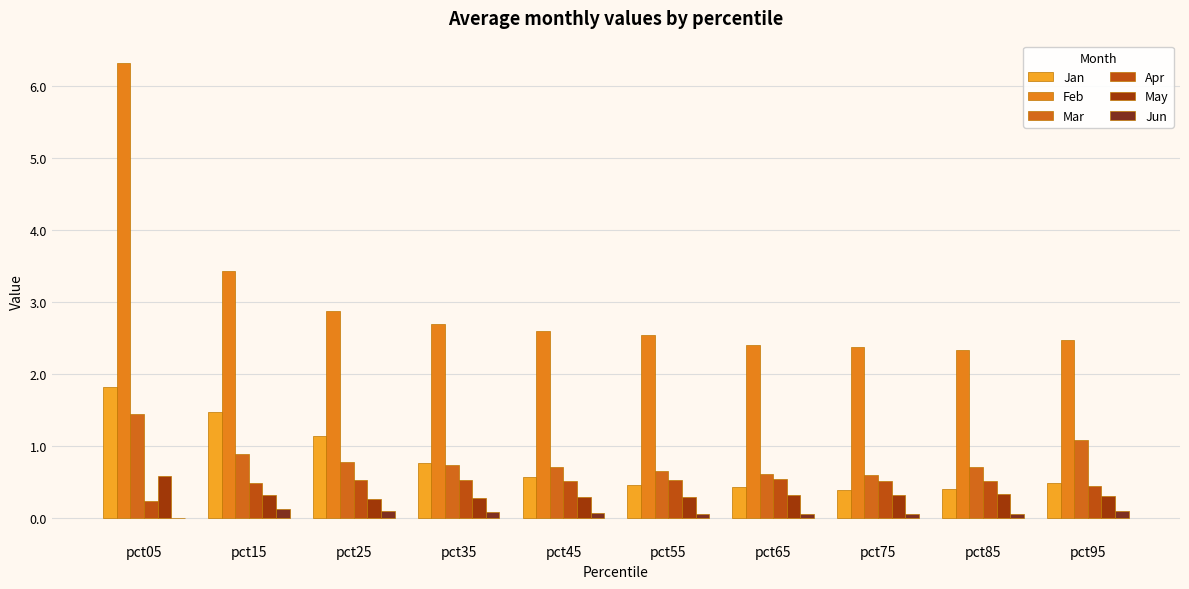

Is the value of May at pct55 greater than the value of Mar at pct05?

No